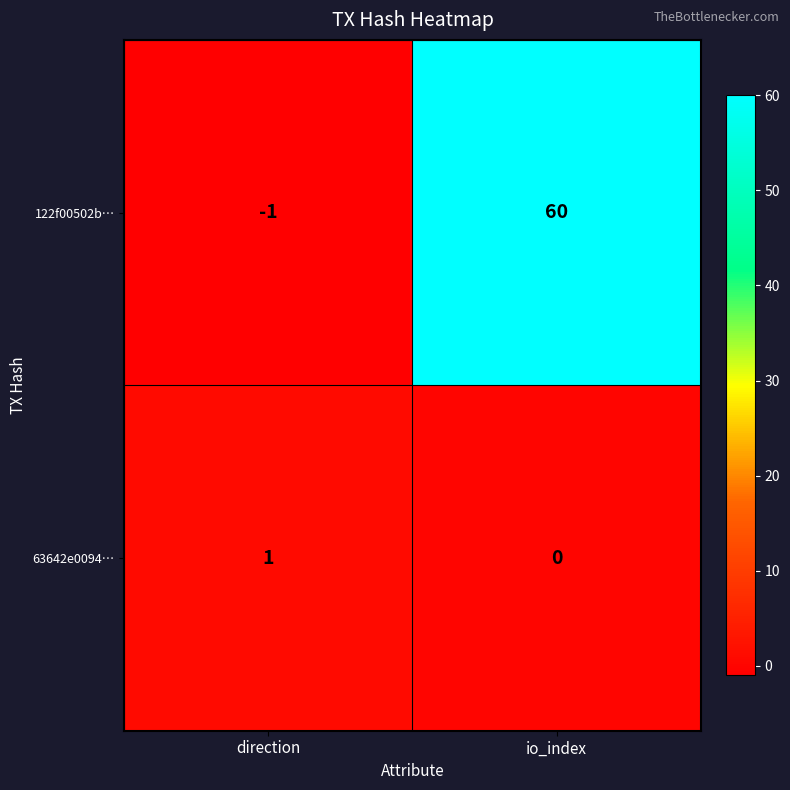

The 63642e0094… series shows 1 at direction. True or false?

True